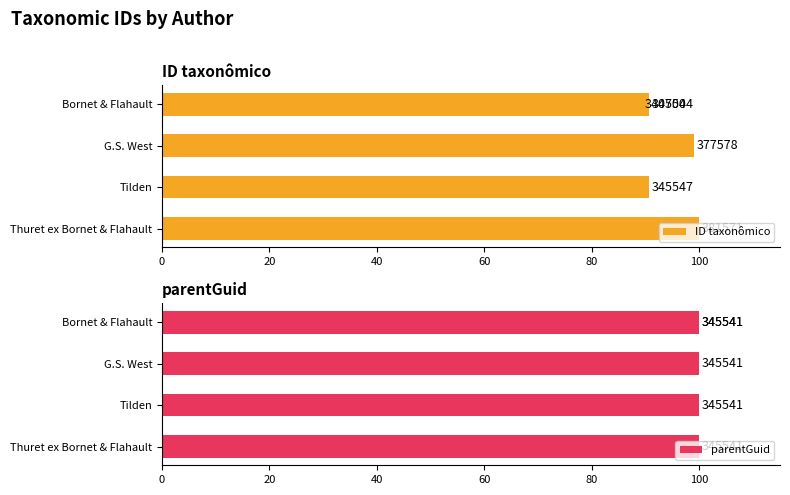

Are the bars grouped side by side (vs. stacked)?

Yes